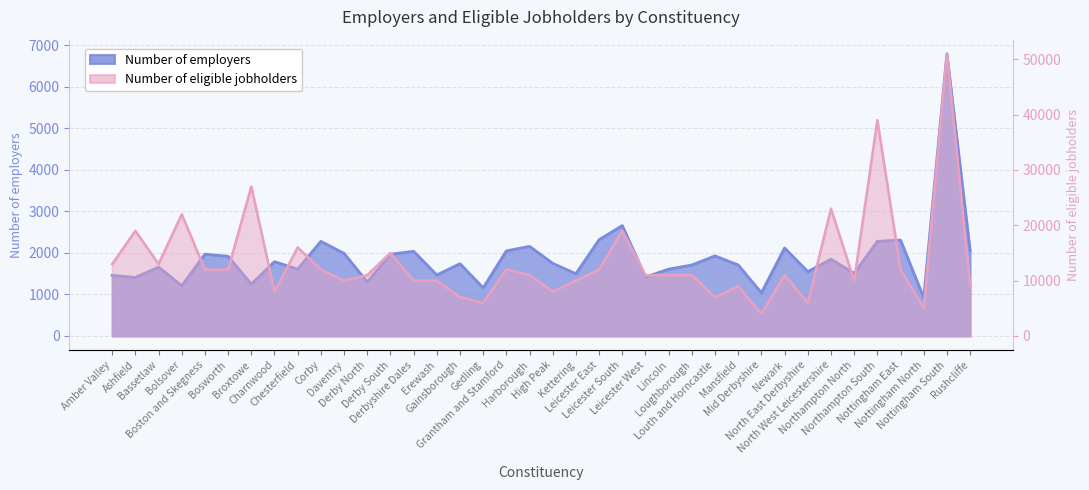

Reading left to right, extract all data points from this chart.

Number of employers: 1460	1410	1660	1210	1970	1920	1250	1790	1610	2280	1990	1300	1970	2040	1470	1740	1160	2050	2160	1750	1500	2320	2660	1420	1610	1710	1930	1710	1040	2120	1550	1850	1510	2280	2310	920	6800	2050
Number of eligible jobholders: 13000	19000	13000	22000	12000	12000	27000	8000	16000	12000	10000	11000	15000	10000	10000	7000	6000	12000	11000	8000	10000	12000	19000	11000	11000	11000	7000	9000	4000	11000	6000	23000	10000	39000	12000	5000	51000	9000